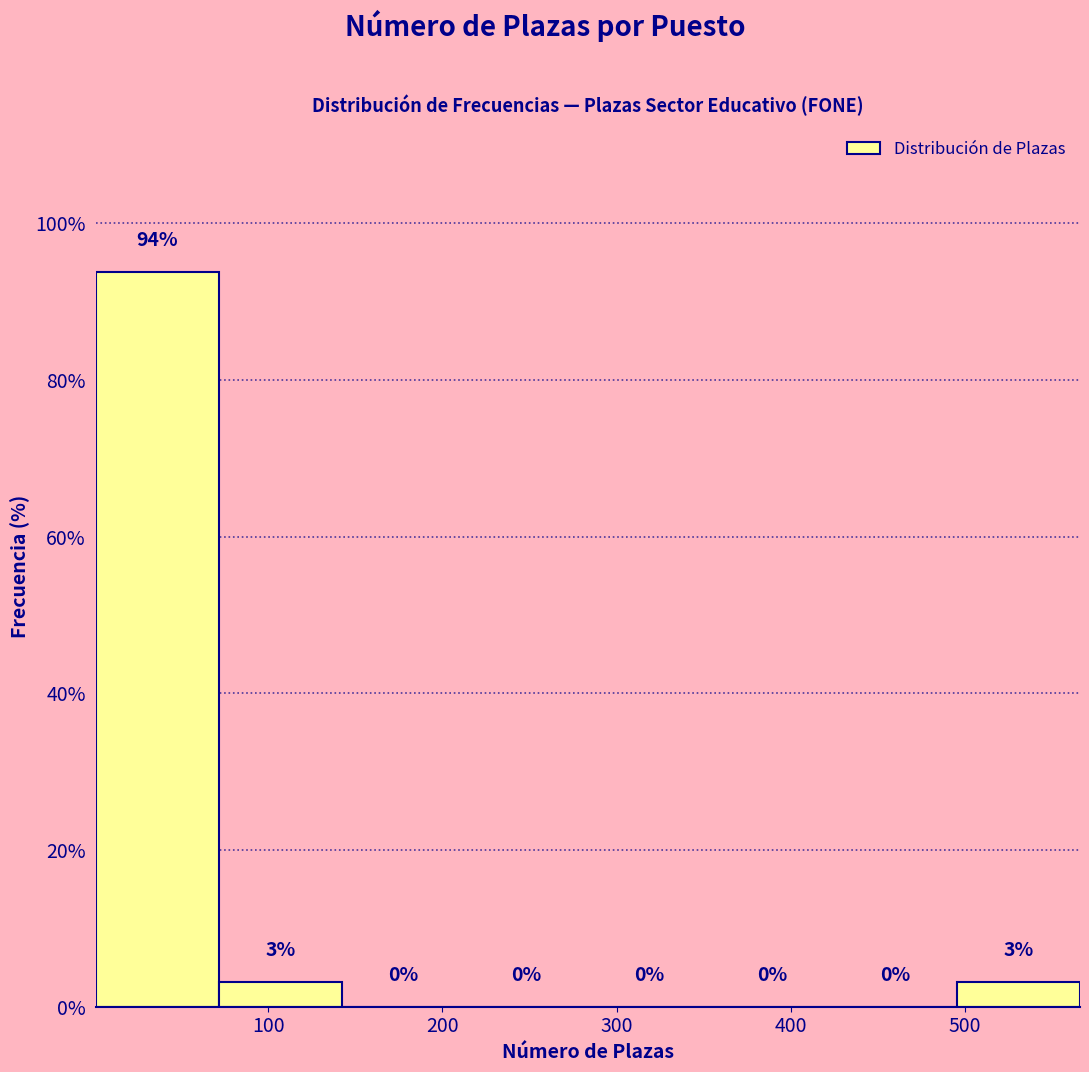

Which range on the x-axis has the tallest bar?

0 to 70